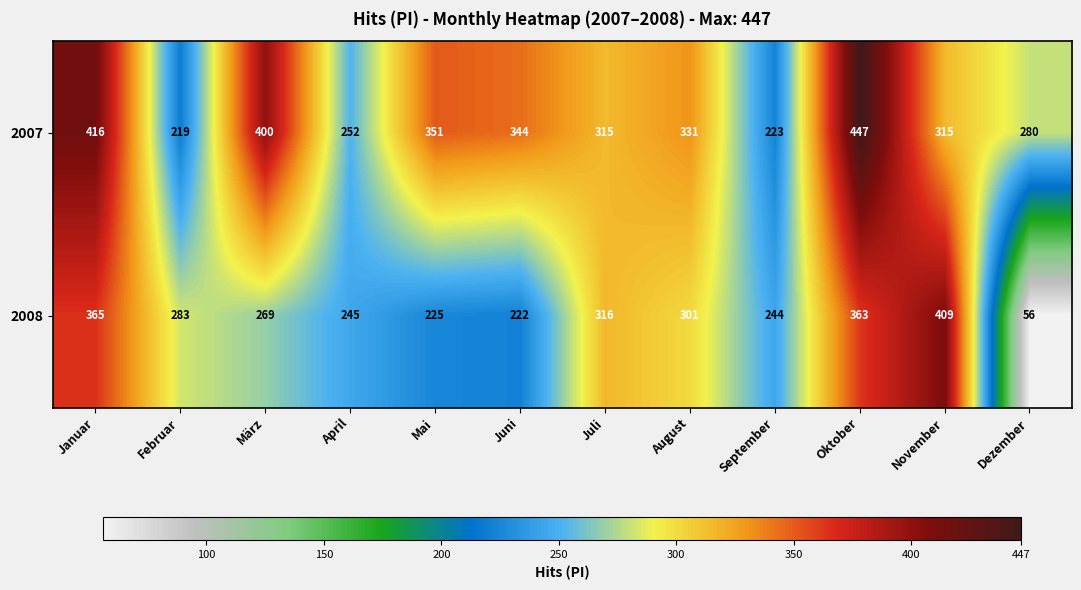

At which label is 2007 closest to 333?

August